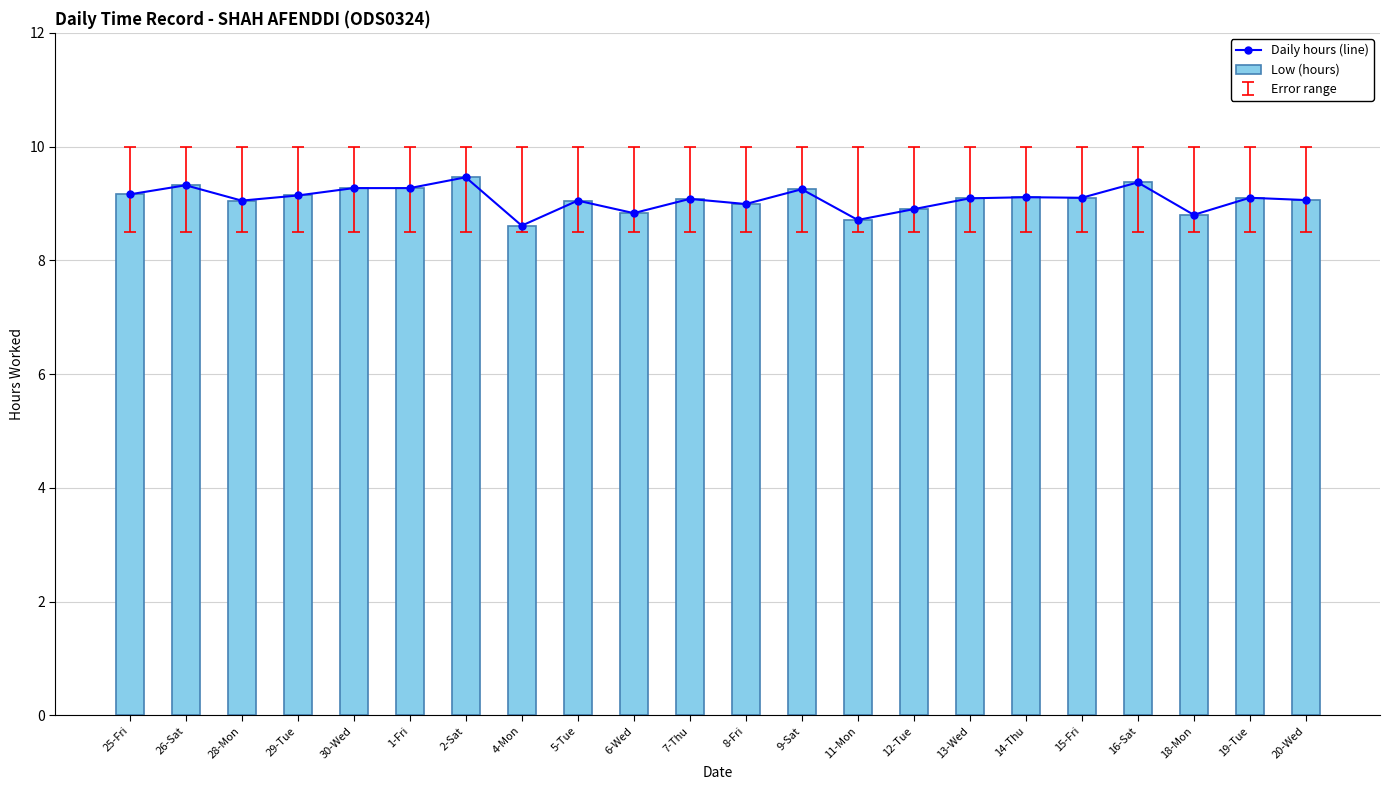

What is the average value of the Daily hours (line) series?

9.1